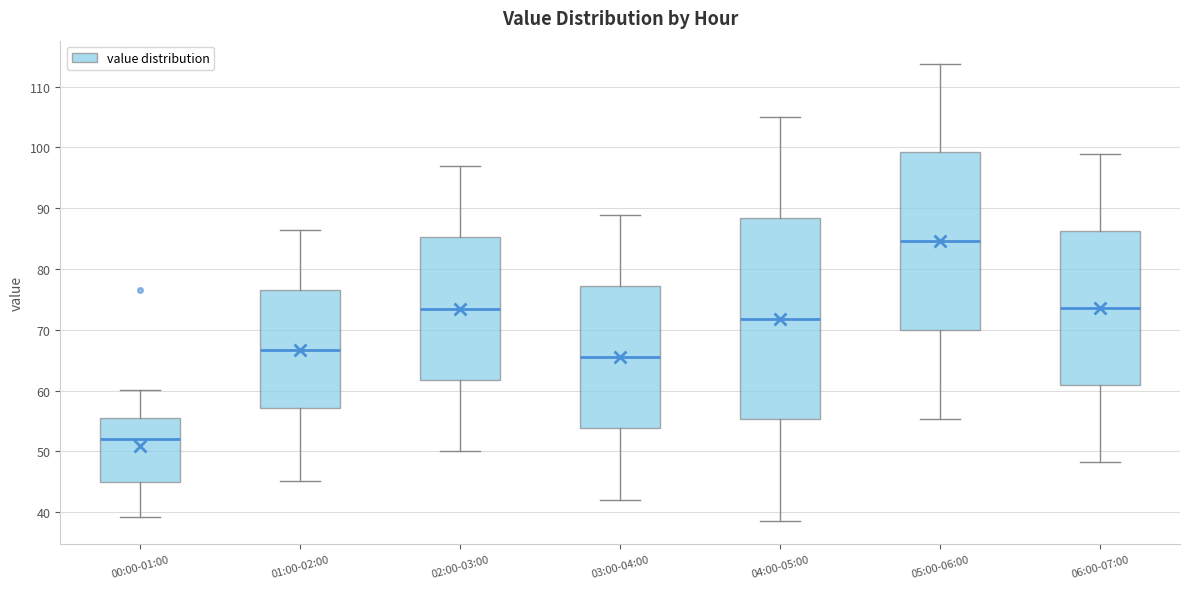

Comparing the boxes themselves (not the whiskers), which one is the tallest?

04:00-05:00